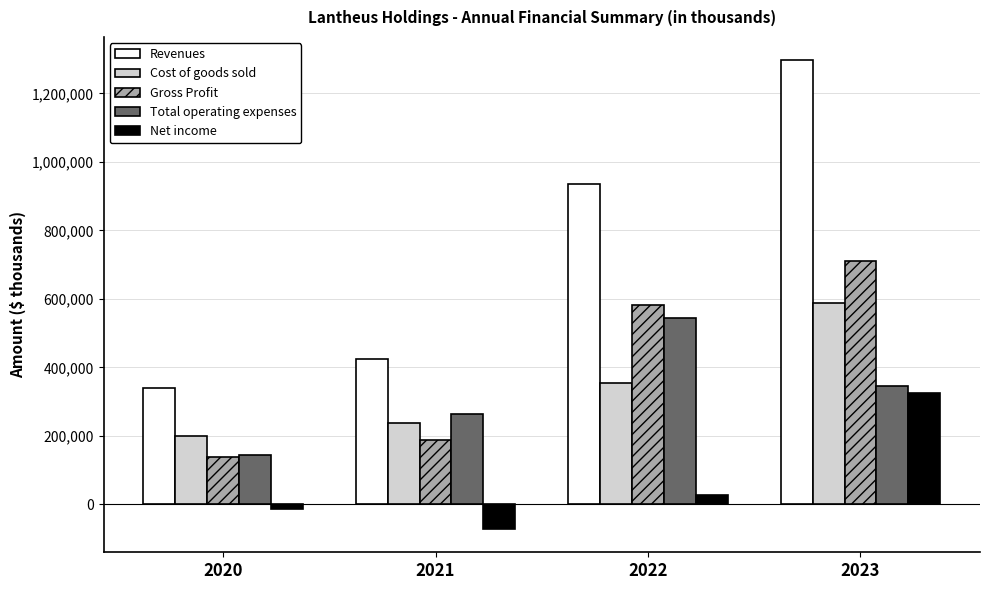

The value of Net income at 2022 is 28067. True or false?

True